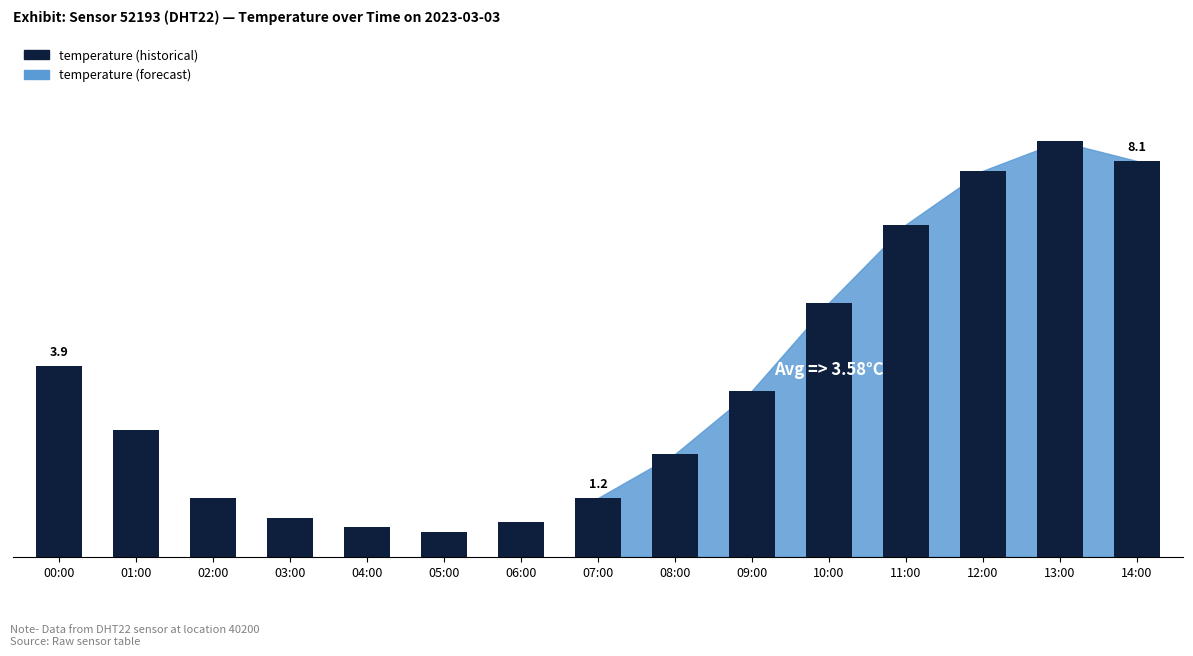

What is the ratio of the value at 06:00 to the value at 01:00?

0.3